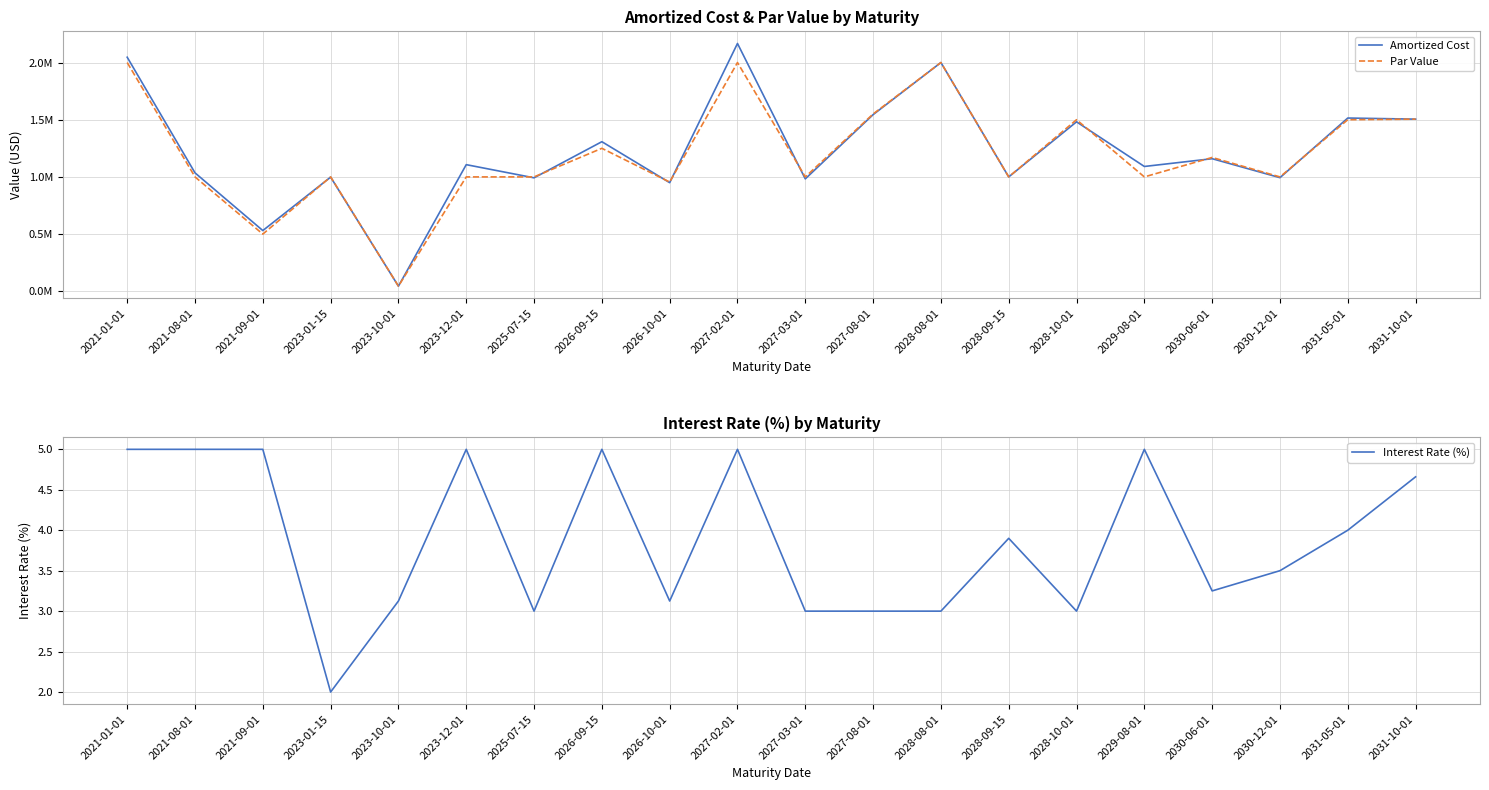

Rank the series at 2027-08-01 from lowest to highest value.

Interest Rate (%), Amortized Cost, Par Value